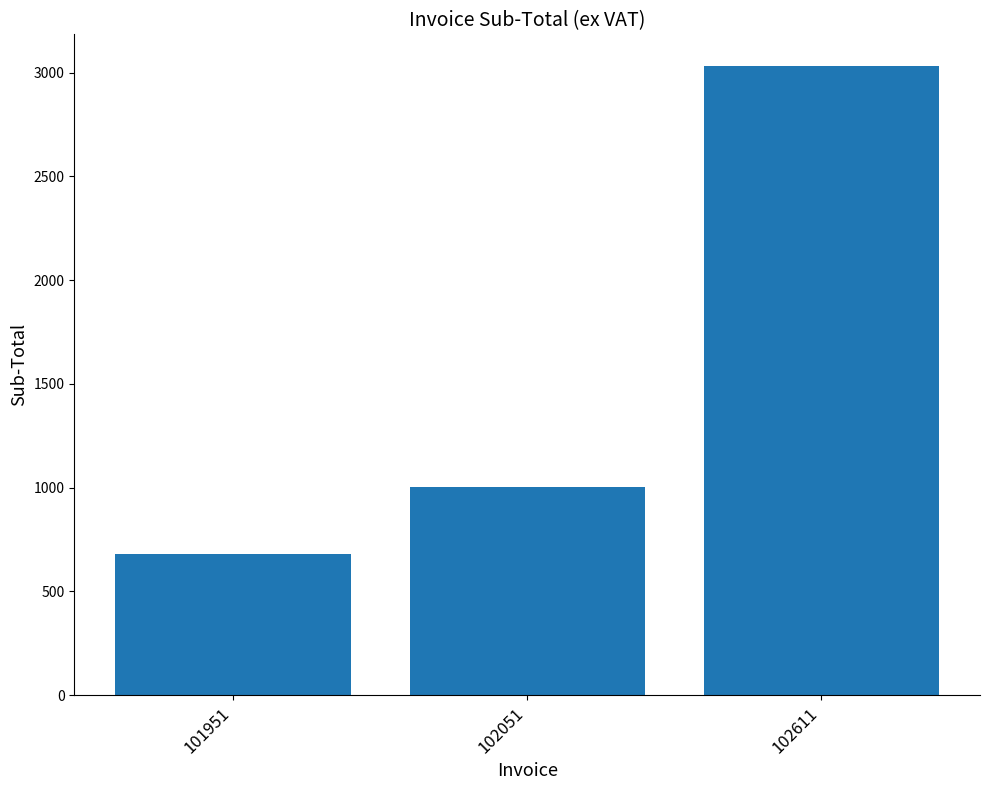

How many bars are there in total?

3